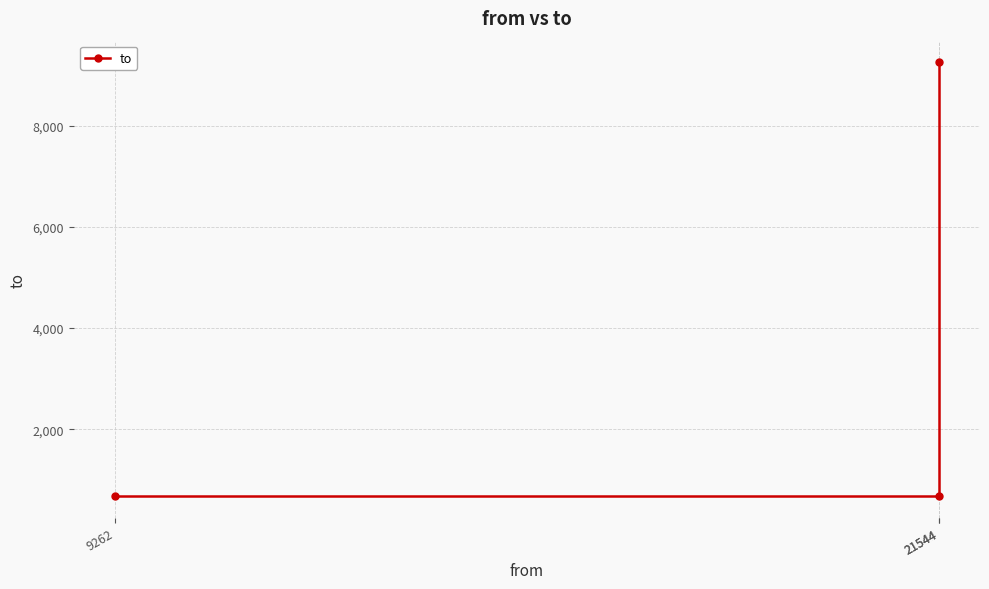

Reading left to right, transcribe all the data shown in this chart.

671	671	9262